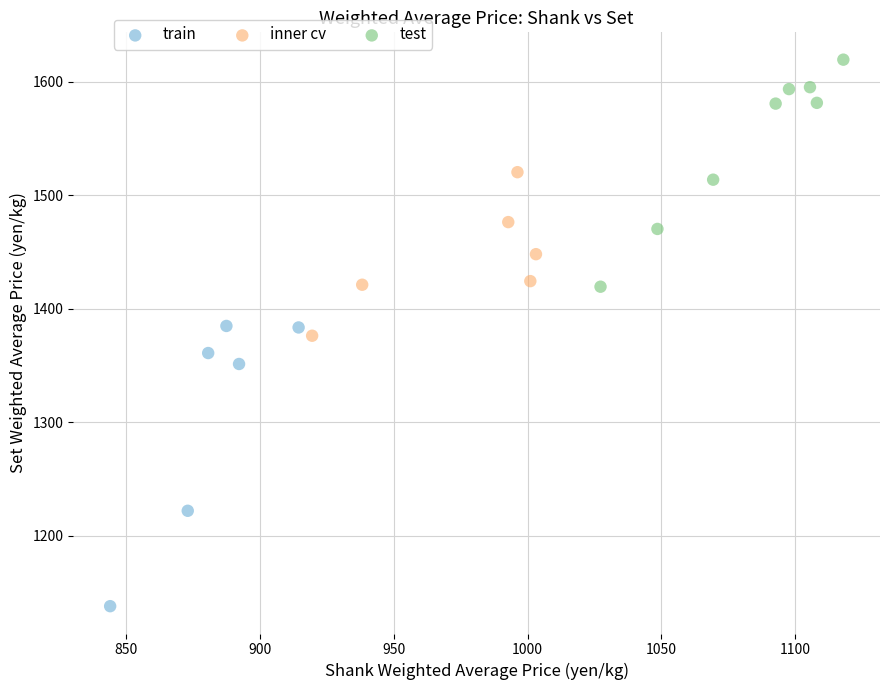

Which series reaches the minimum Y coordinate?

train